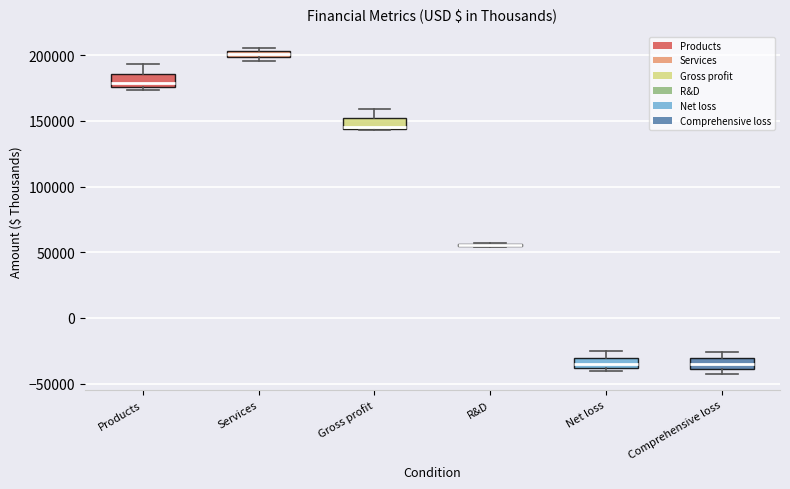

Where is the lower edge of the box for Gross profit on the y-axis? The values are not printed on the chart, so give them approximately, as read against the axis.

145000